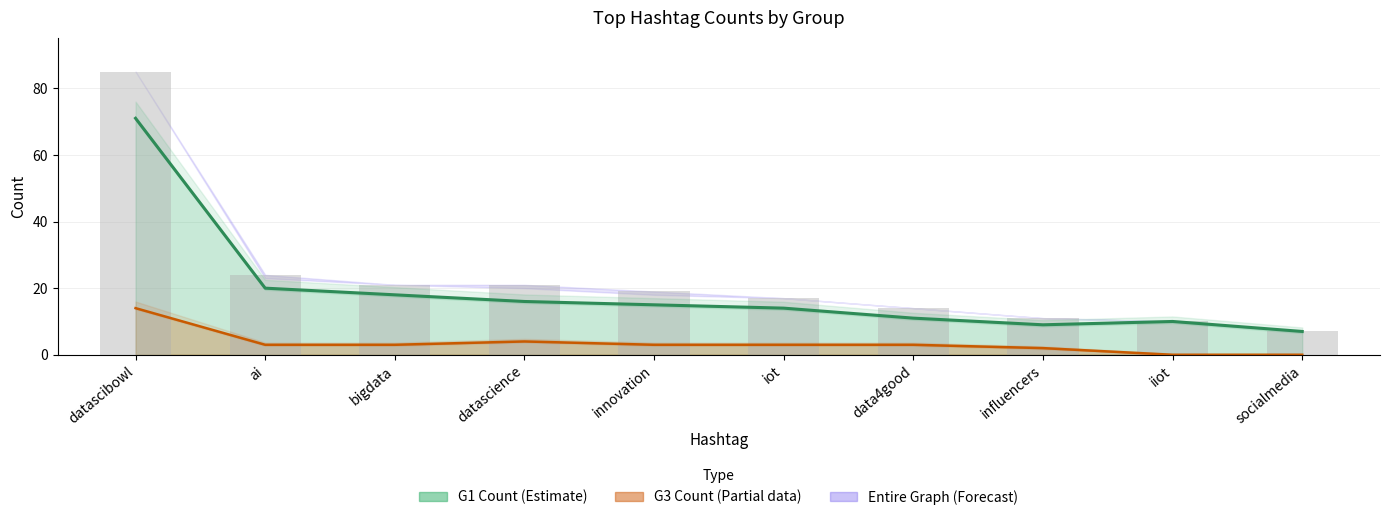

At datascience, list the series in order from largest to smallest.

Entire Graph Count, G1 Count, G3 Count